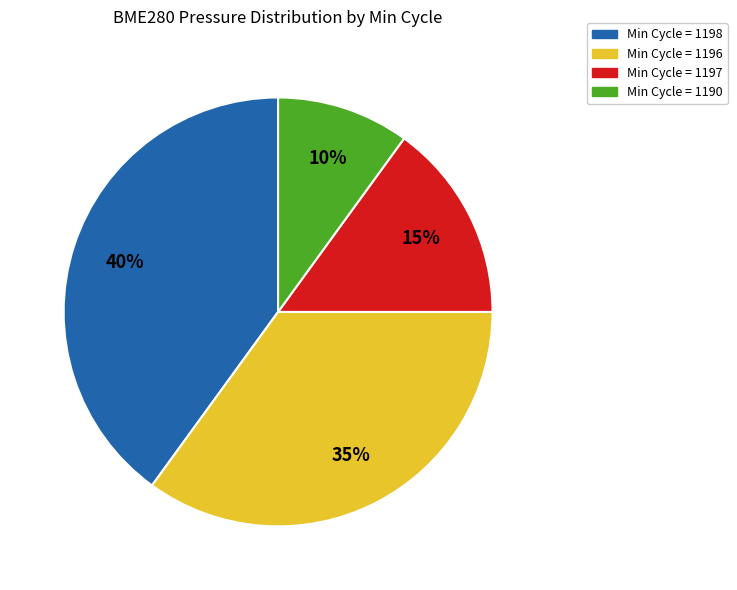

True or false: Min Cycle = 1196 accounts for 44% of the total.

False